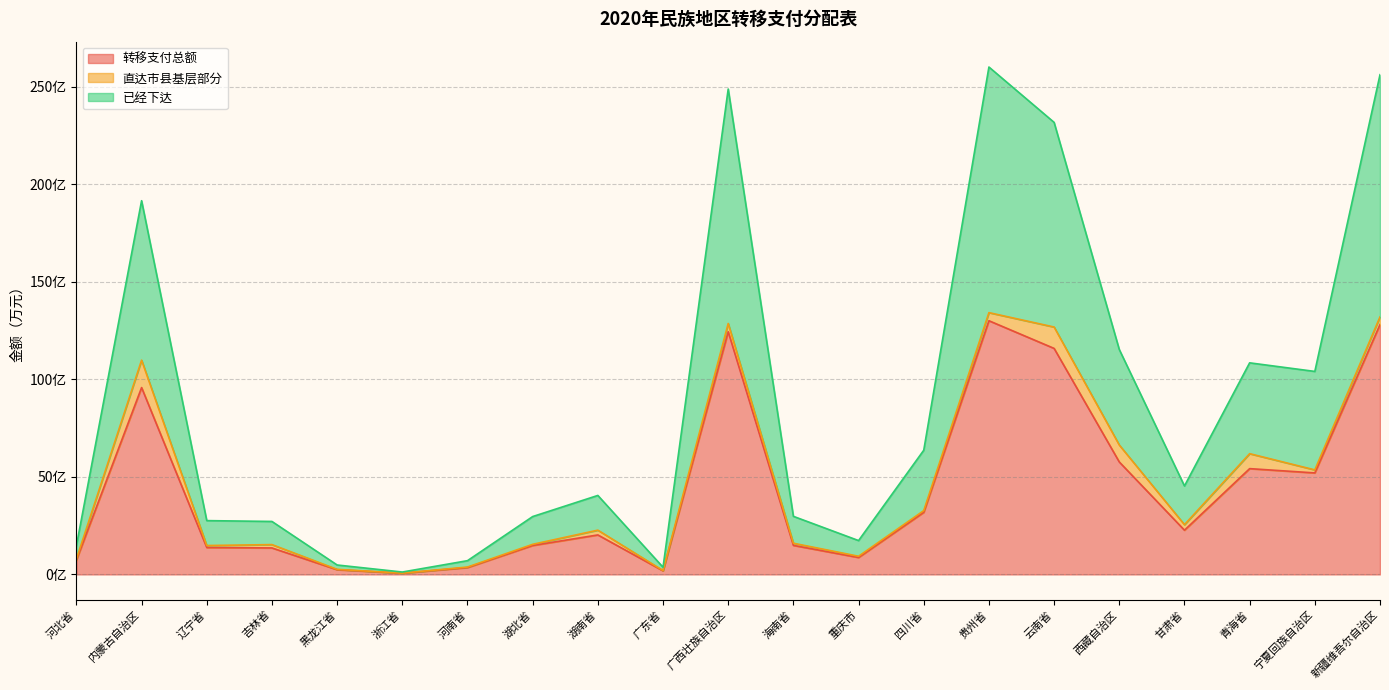

Where does the 已经下达 series first go above 405044?

内蒙古自治区